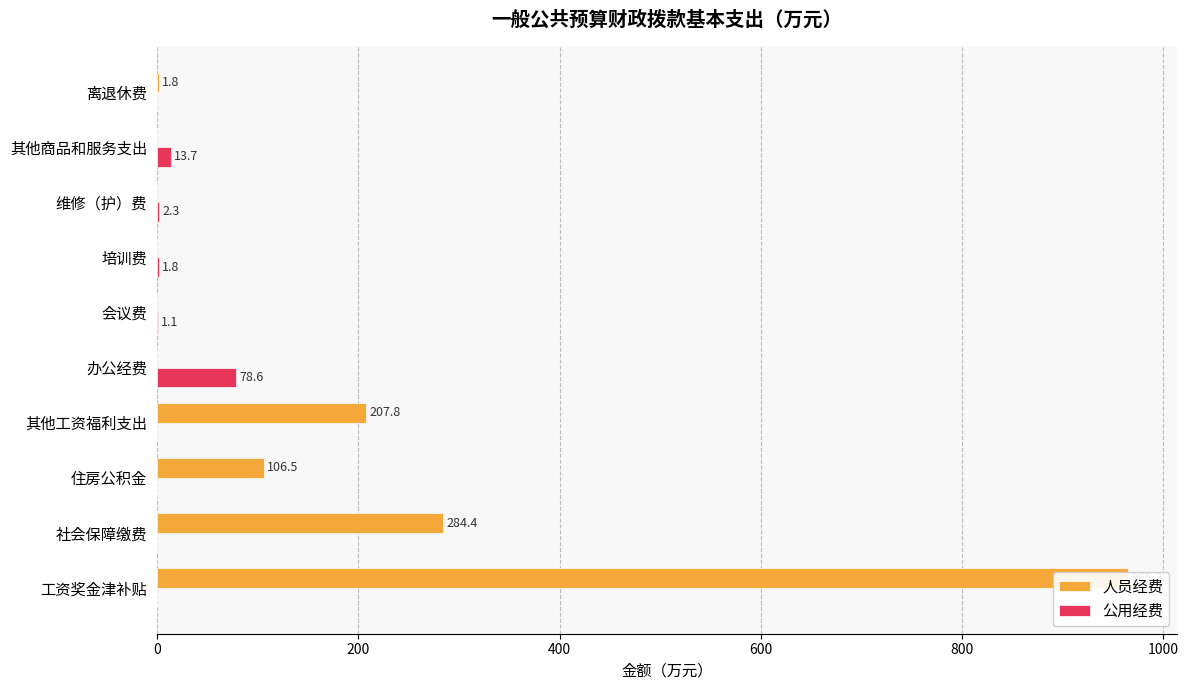

List the series in order of their overall mean, lowest first.

公用经费, 人员经费